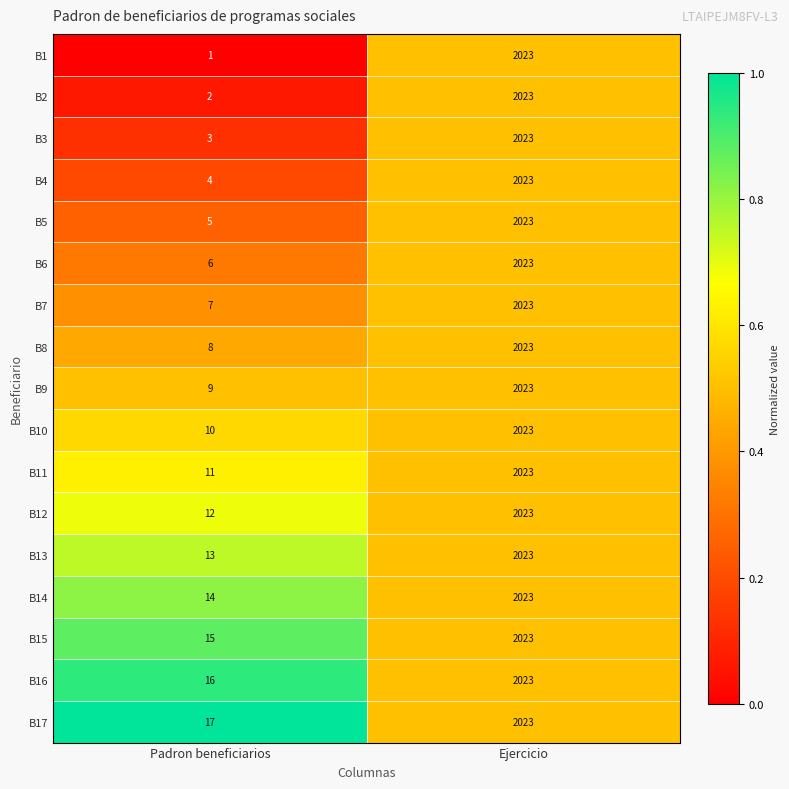

At which category is the sum across all series the highest?

Ejercicio